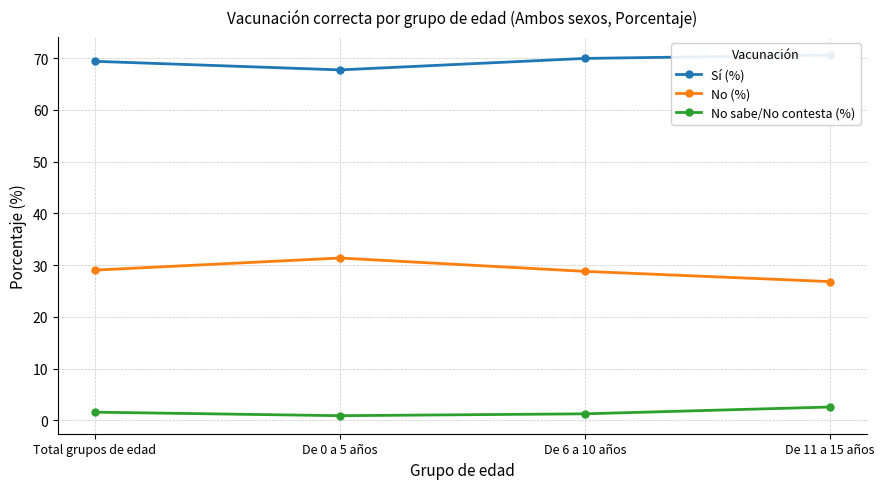

Is this an area chart (filled region under the line)?

No